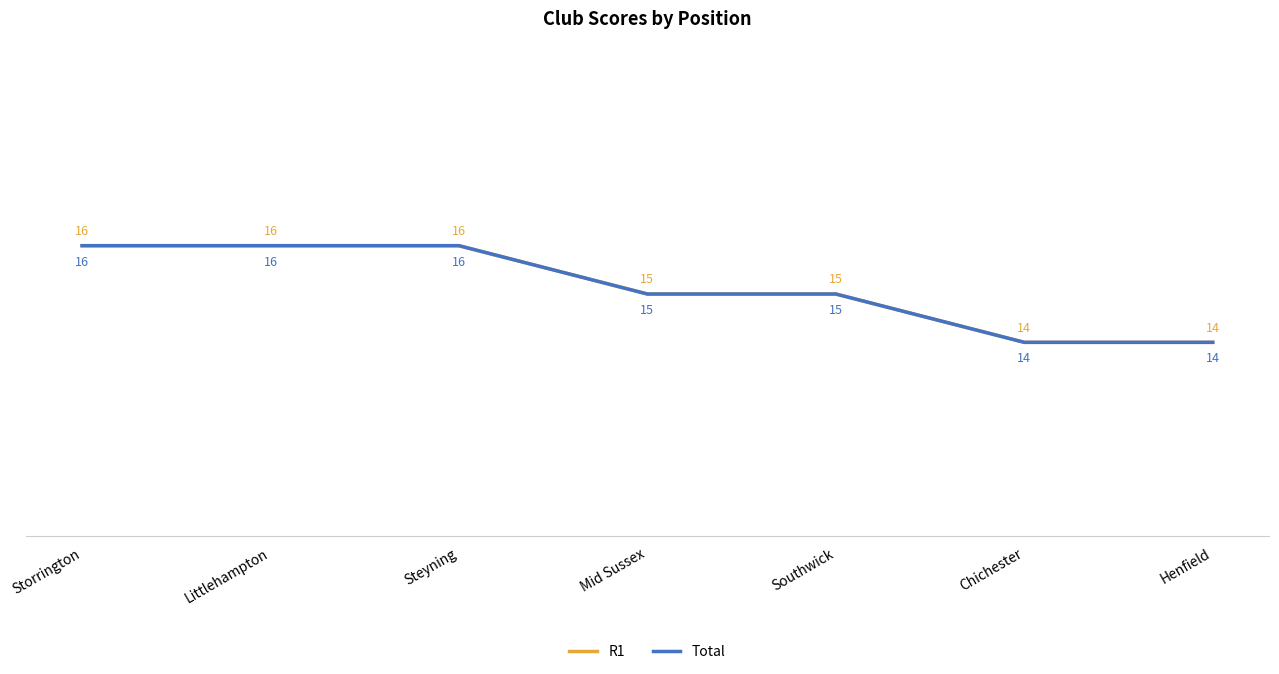

What position from the right is Henfield?

1